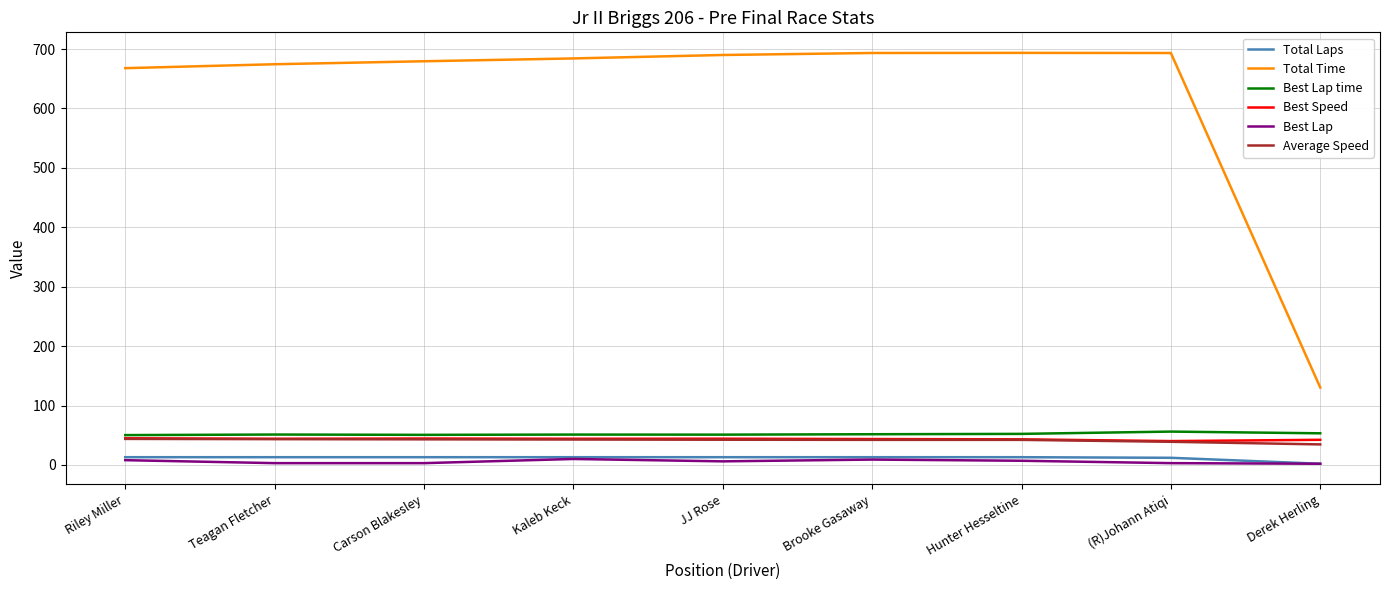

True or false: Best Lap time and Total Laps intersect in this chart.

False